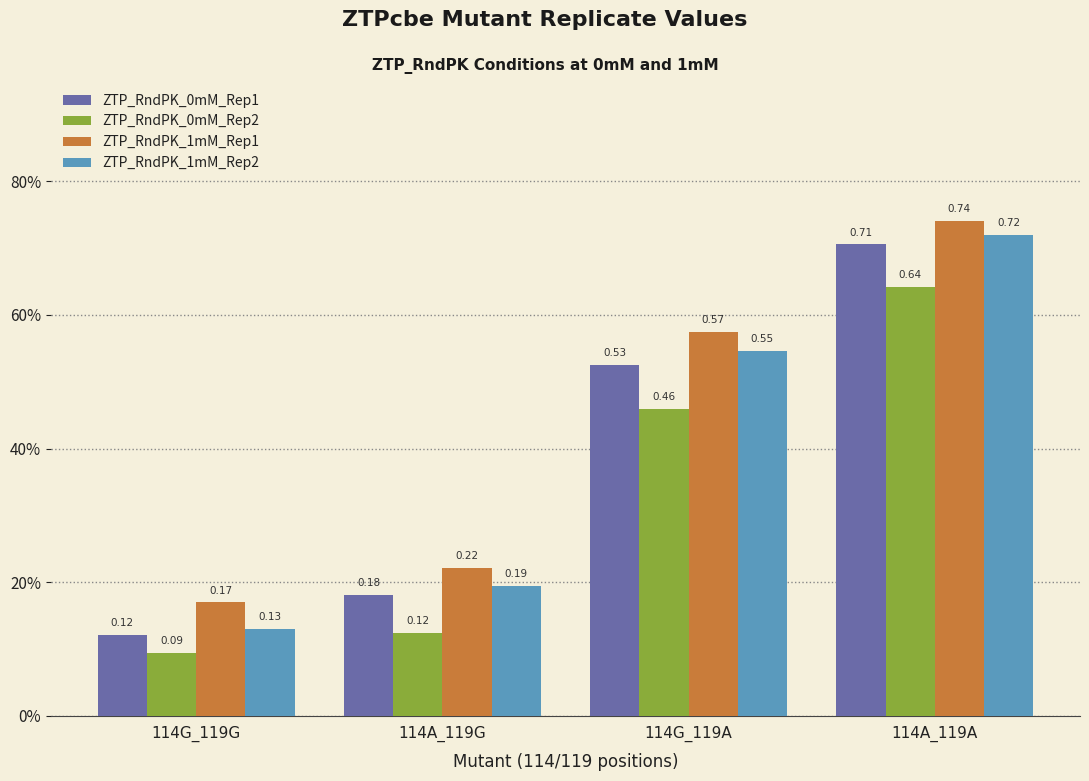

What is the sum of all ZTP_RndPK_1mM_Rep1 values?

1.7